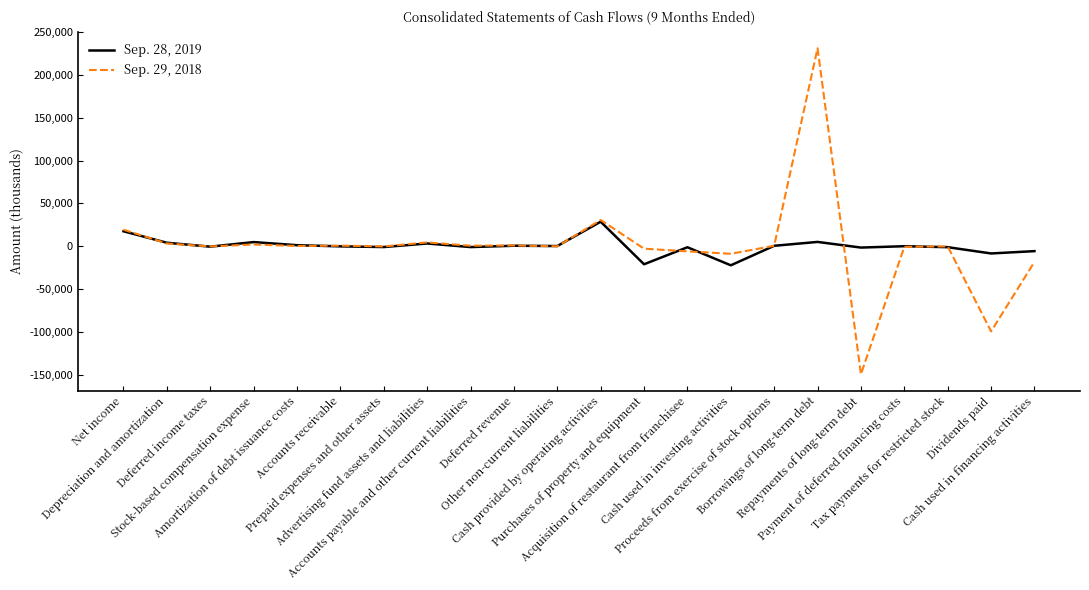

Is it true that Sep. 28, 2019 equals -979 at Prepaid expenses and other assets?

True